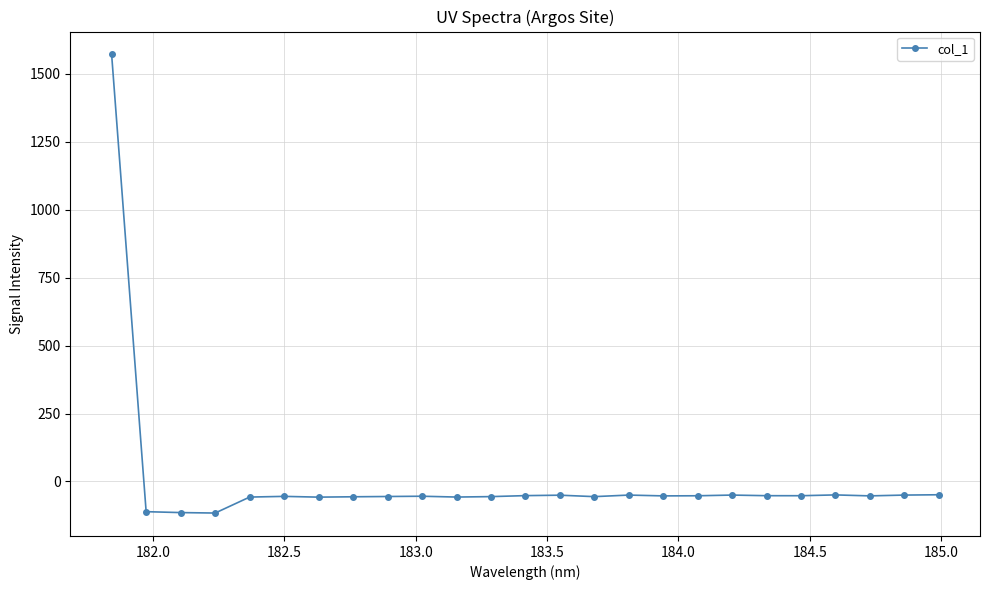

What is the value of the 22nd point from the left?

-49.3